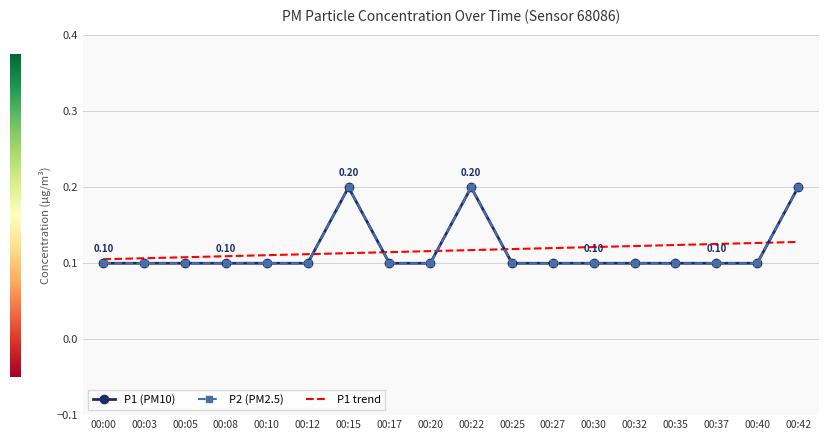

Which series has the widest spread of values?

P1 (PM10)